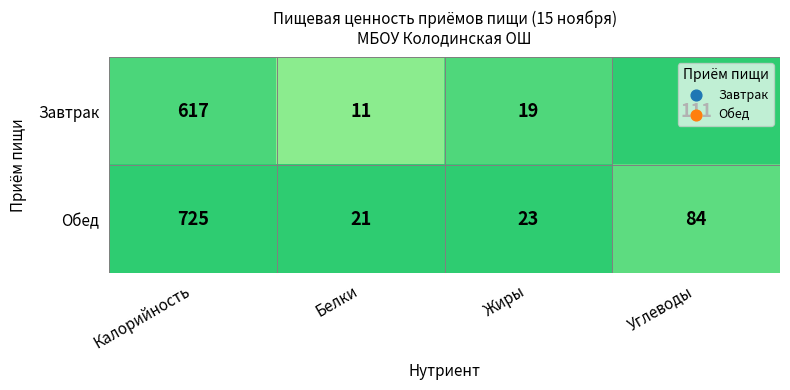

What is the total value across all series at Жиры?

42